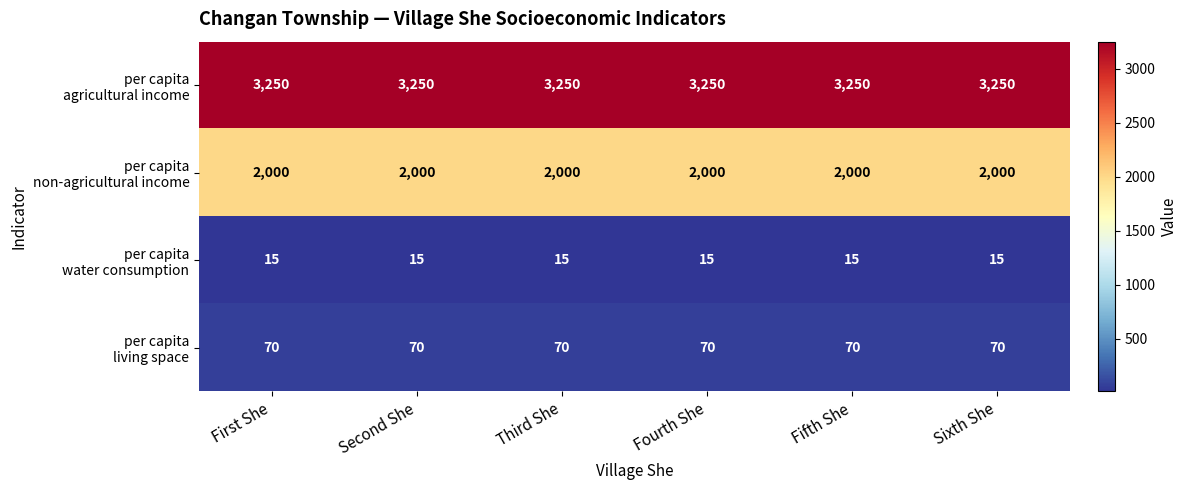

What is the maximum value shown in the chart?

3250